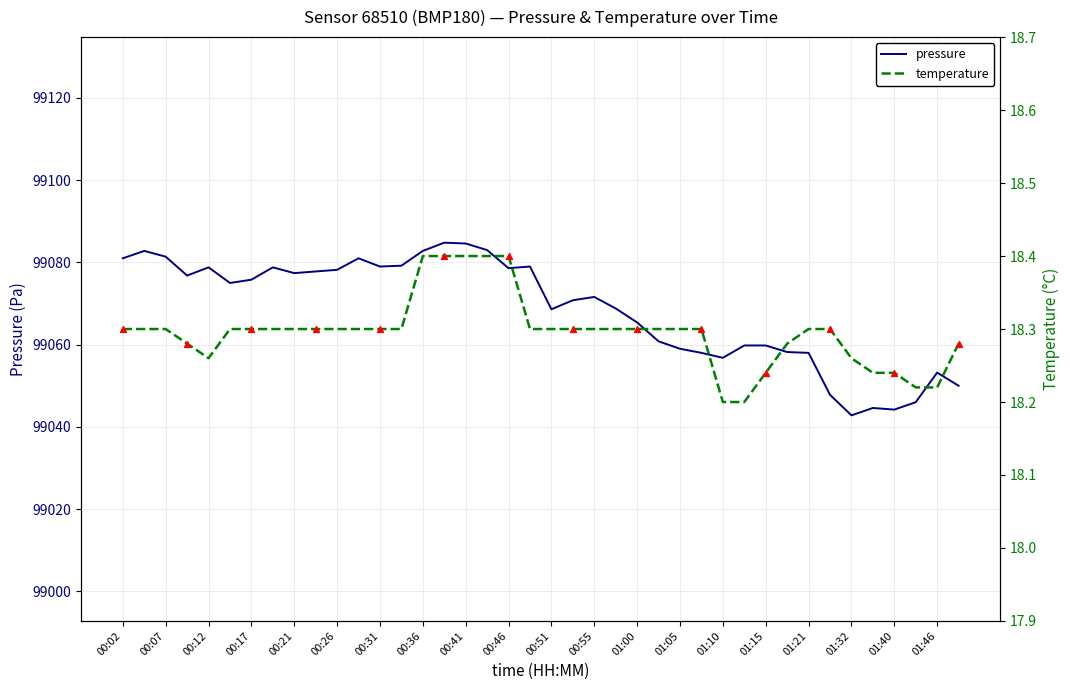

Is the value of pressure at 00:36 greater than the value of temperature at 00:02?

Yes